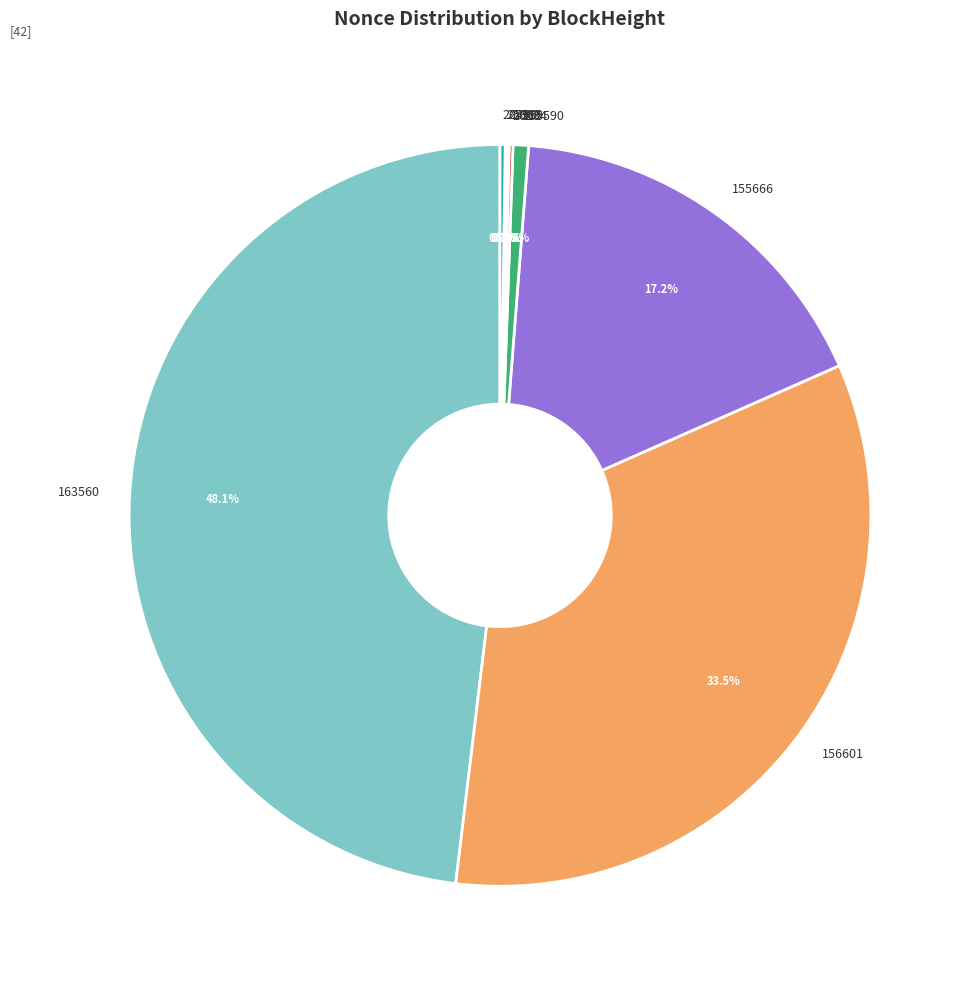

Does any single category account for the majority?

No